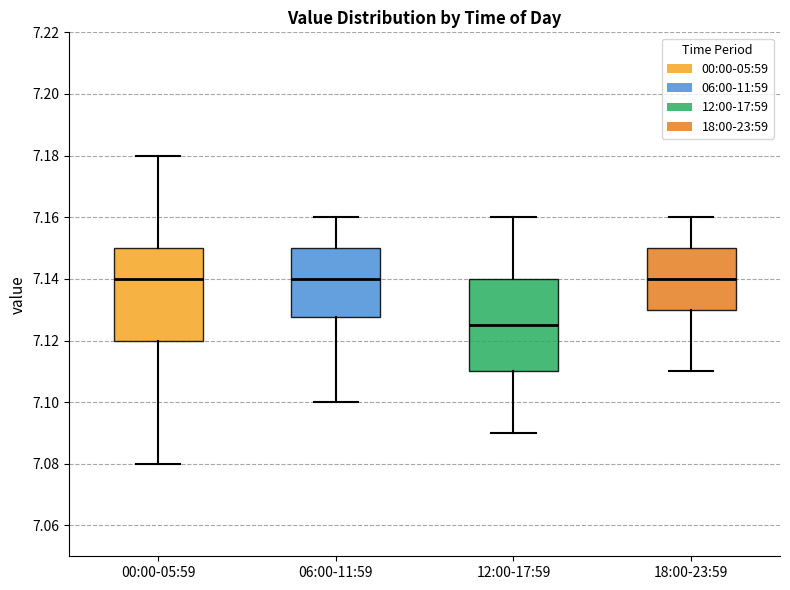

Which box's median line is the lowest?

12:00-17:59